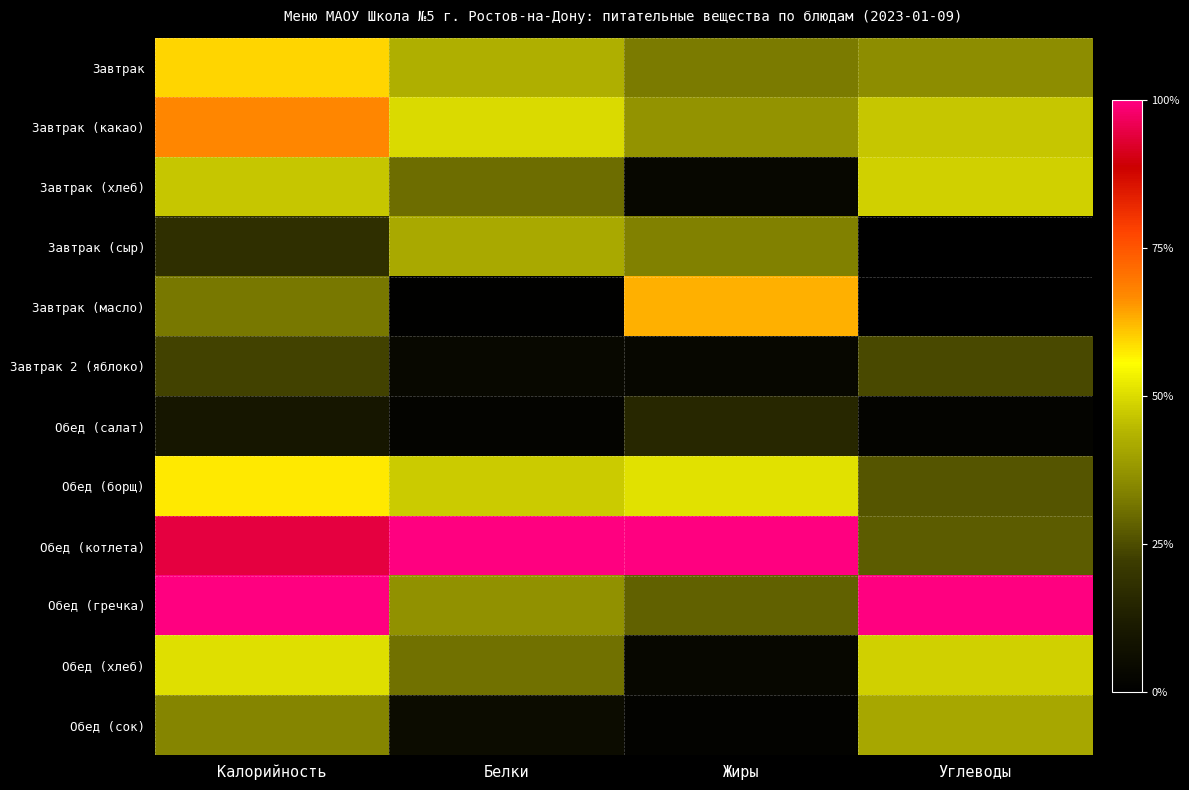

At which category does the chart reach its minimum across all series?

Углеводы